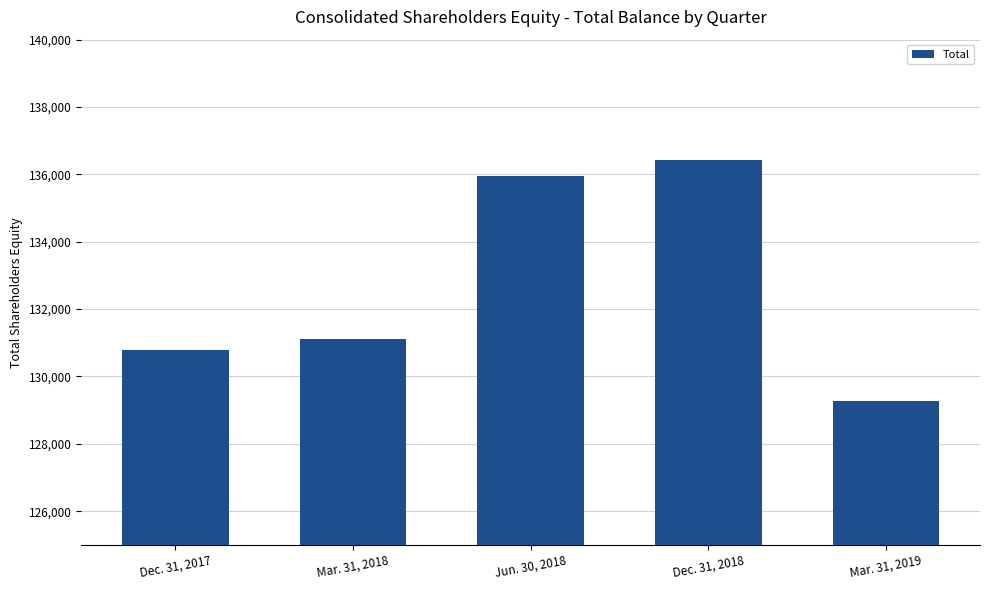

The chart shows a value of 239581 at Dec. 31, 2018. True or false?

False